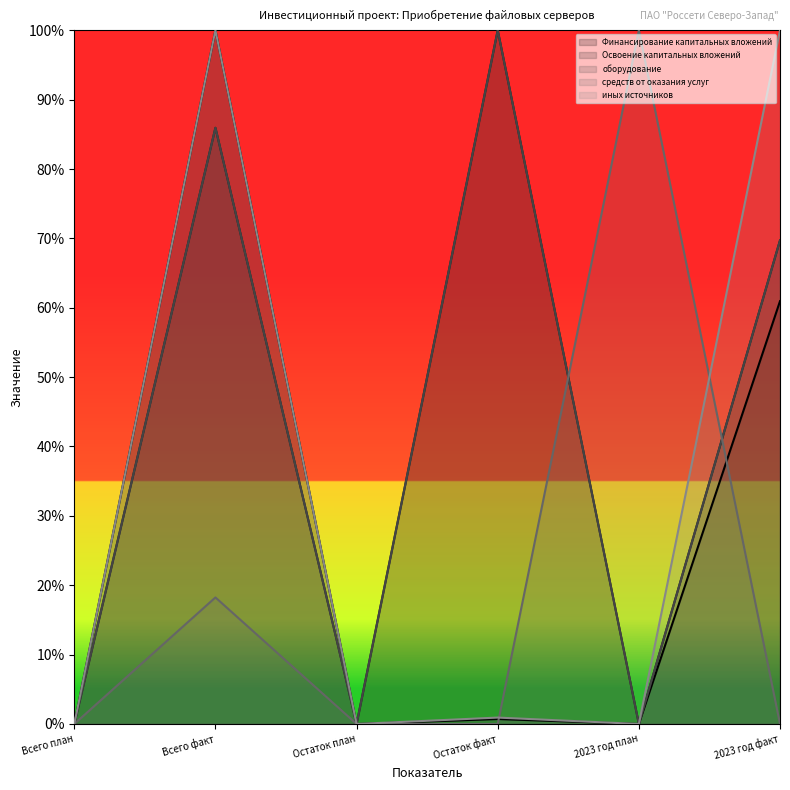

At which category does оборудование reach its first local peak?

Всего факт